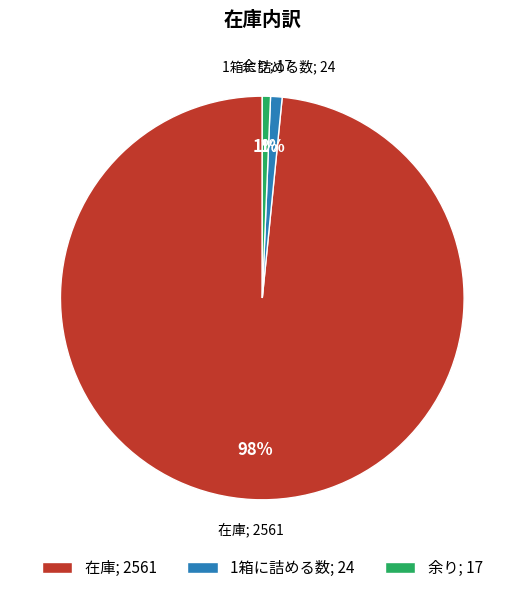

To the nearest percent, what is the average slice percentage?

33%